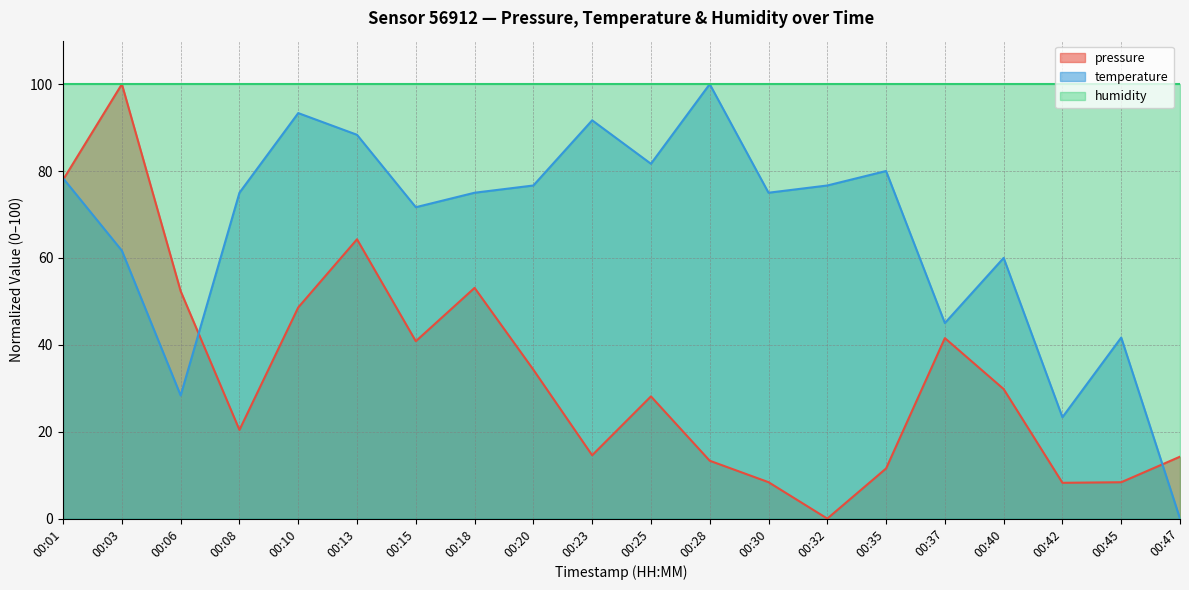

What are all the series names shown in the legend?

pressure, temperature, humidity